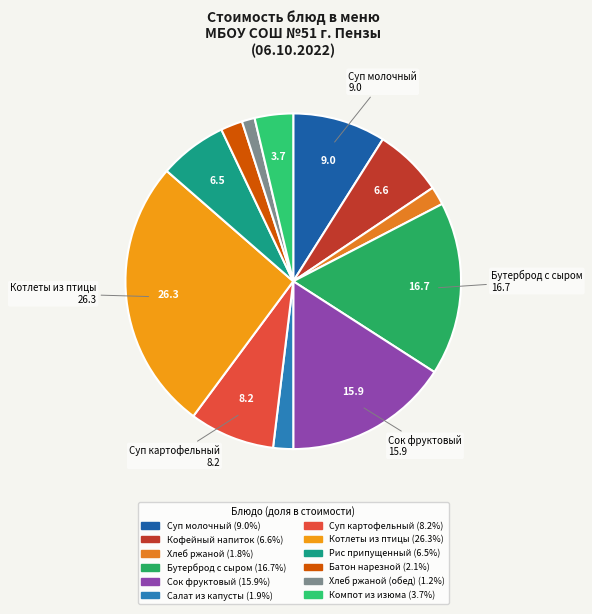

Rank the categories by value from highest to lowest.

Котлеты рубленные из птицы, Бутерброд с сыром, Сок фруктовый 0,2 л, Суп молочный с макаронными изделиями, Суп картофельный с клецками, Кофейный напиток с молоком, Рис припущенный, Компот из изюма, Батон нарезной, Салат из белокачанной капусты, Хлеб ржаной, Хлеб ржаной (обед)